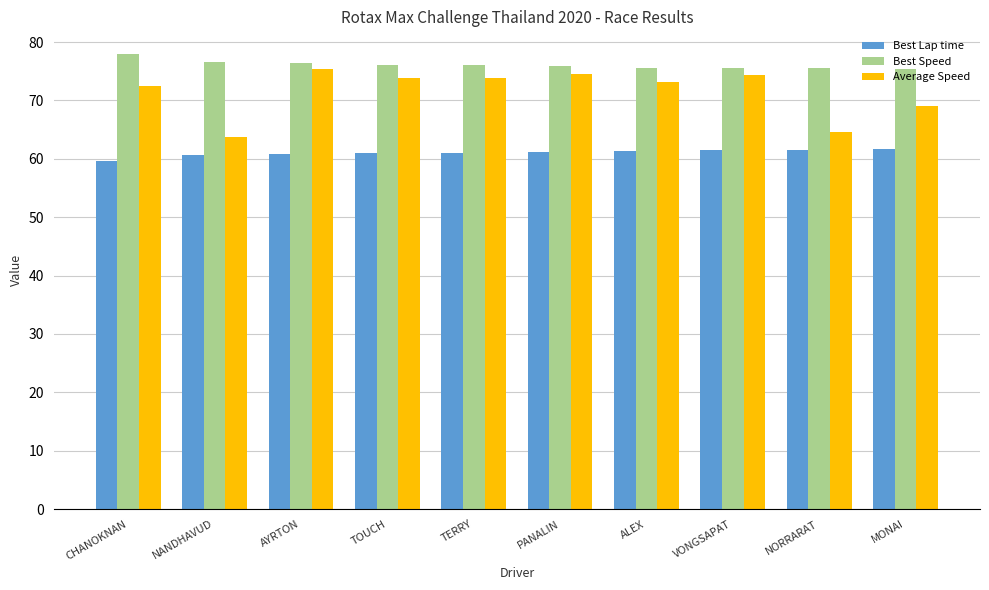

What is the sum of all Best Lap time values?

610.3